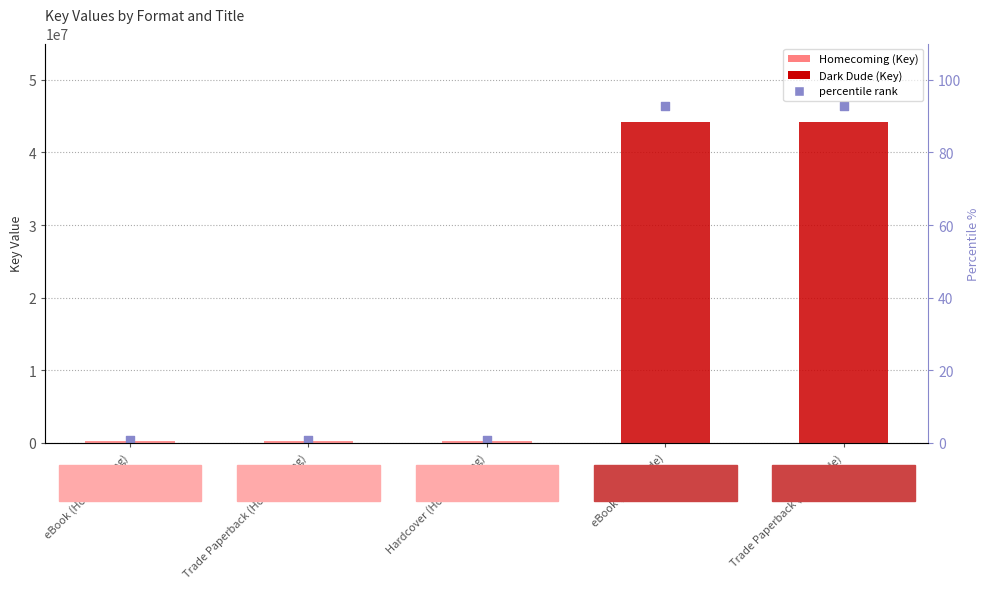

At how many categories does at least one series exceed 18343447?

2